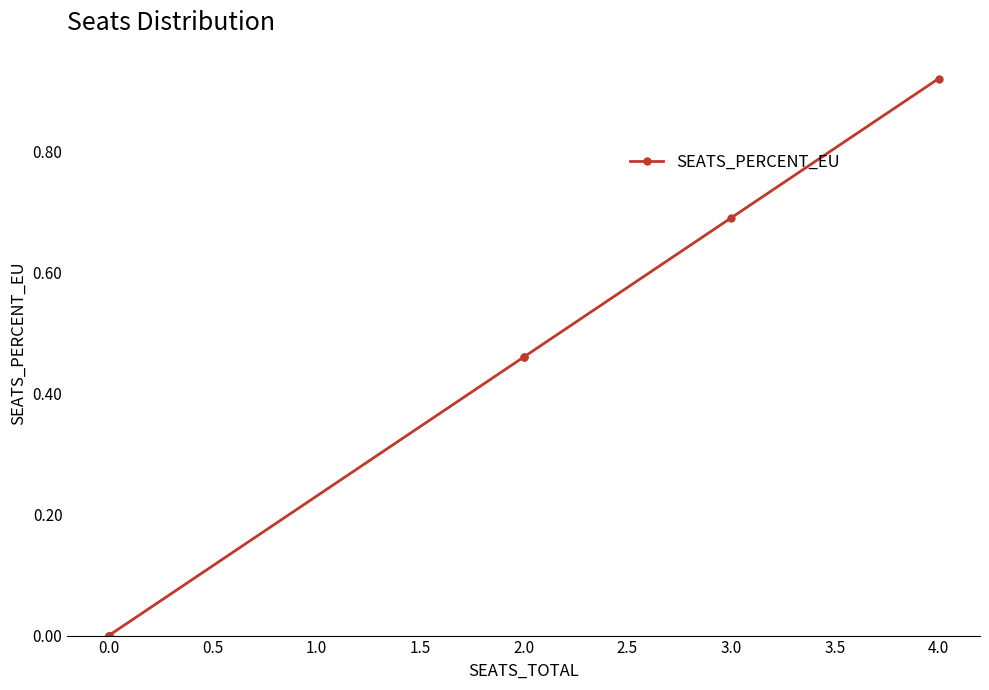

The value at 2.0 is 0.5. True or false?

True